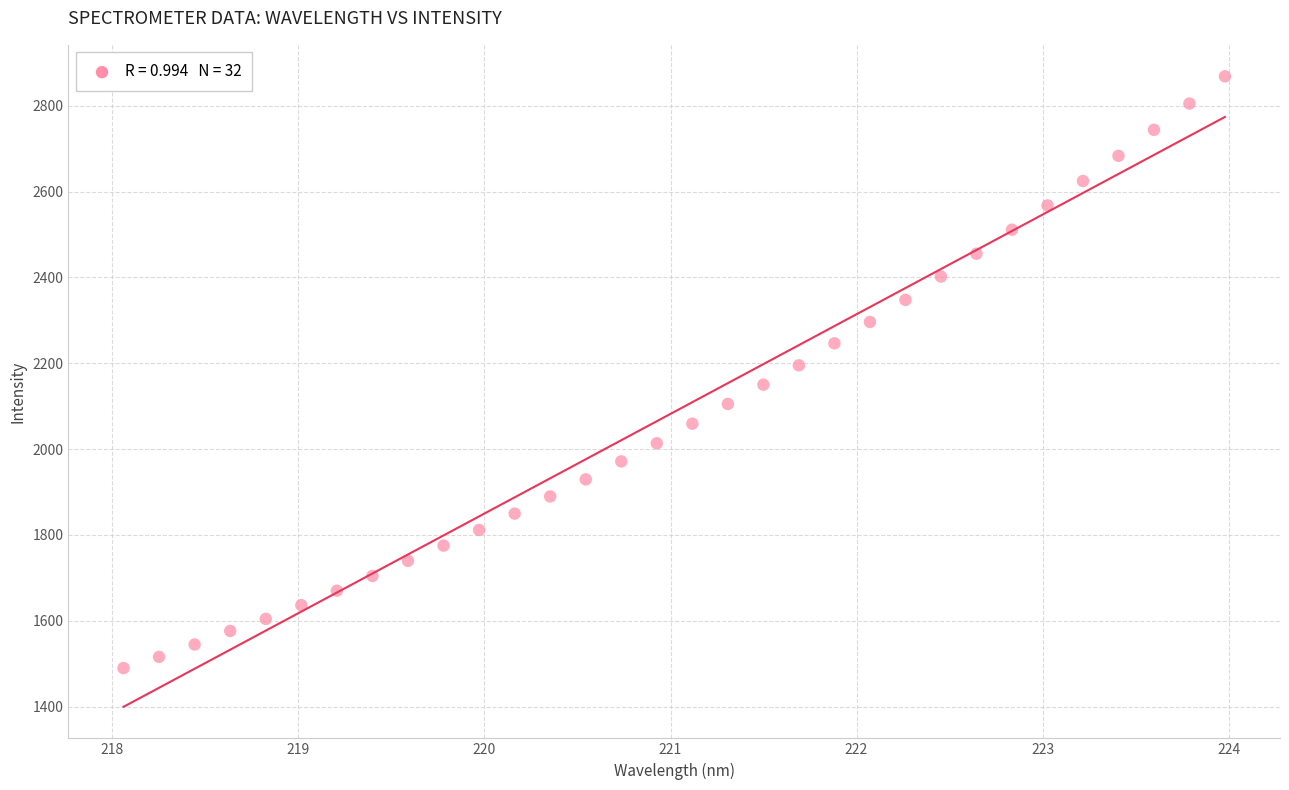

What is the range of Y values (max minus min)?

1378.5